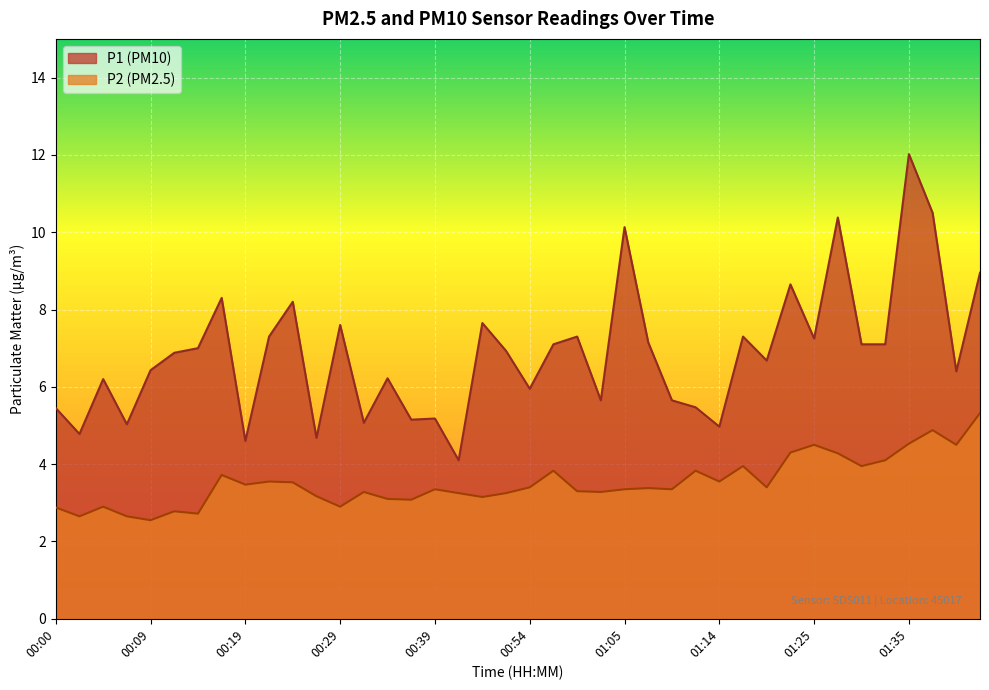

What is the sum of all P1 values?

274.4